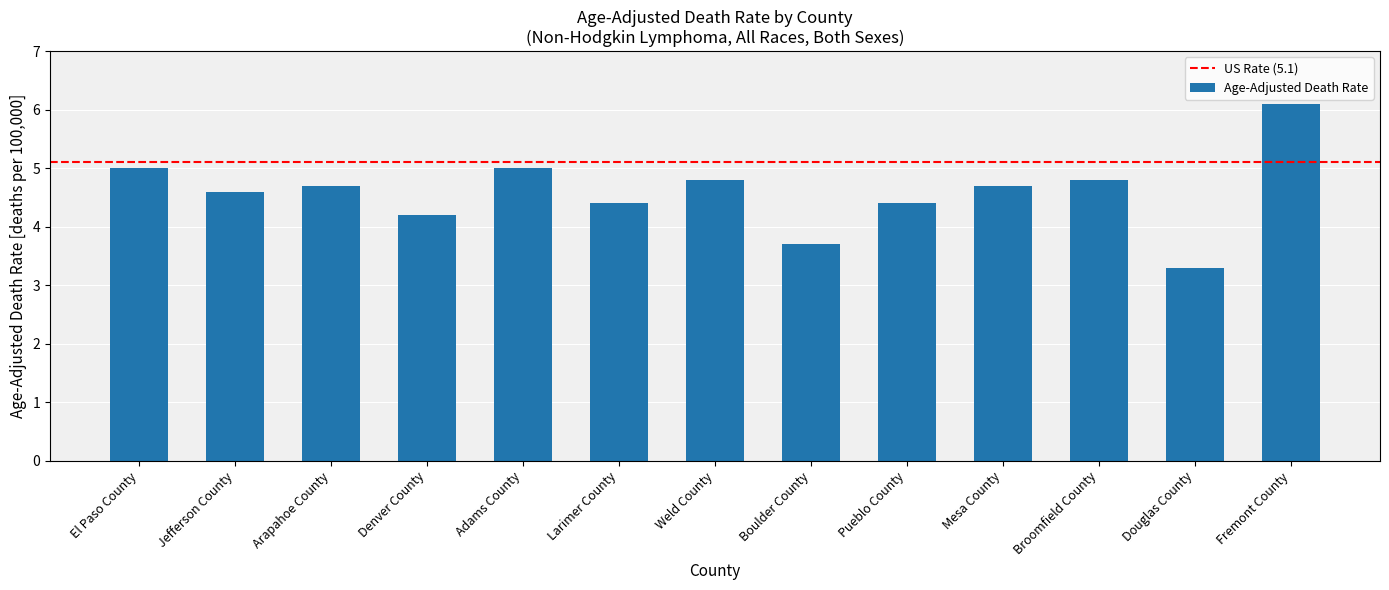

Where is the data nearest to the value 4?

Denver County